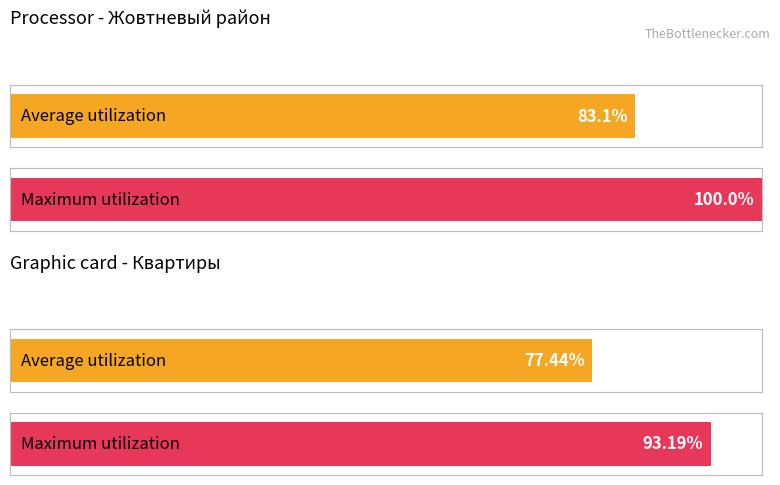

Does the chart contain stacked bars?

No